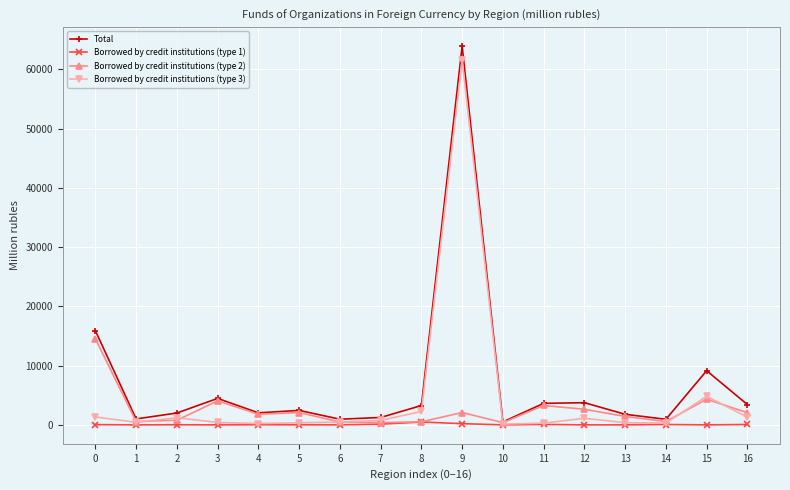

At which category does Borrowed by credit institutions (type 2) reach its first local peak?

3